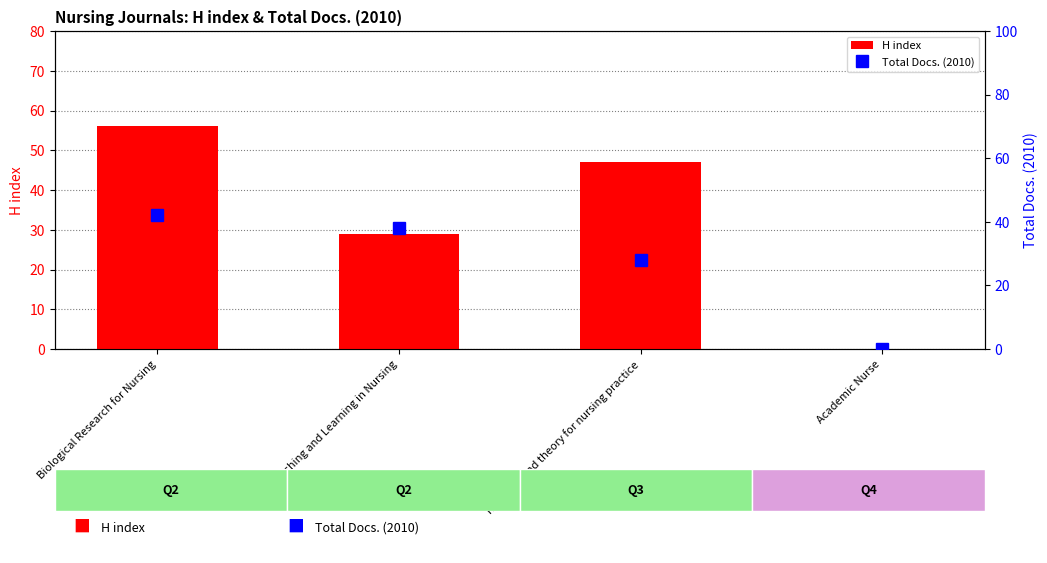

Does the chart contain stacked bars?

No